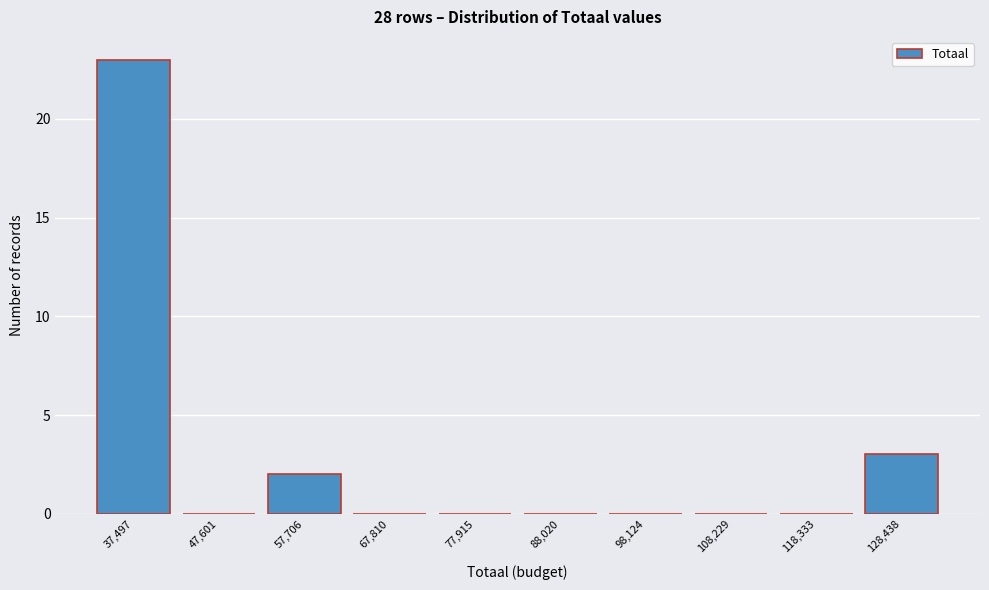

Reading left to right, transcribe all the data shown in this chart.

37,497=23	47,601=0	57,706=2	67,810=0	77,915=0	88,020=0	98,124=0	108,229=0	118,333=0	128,438=3